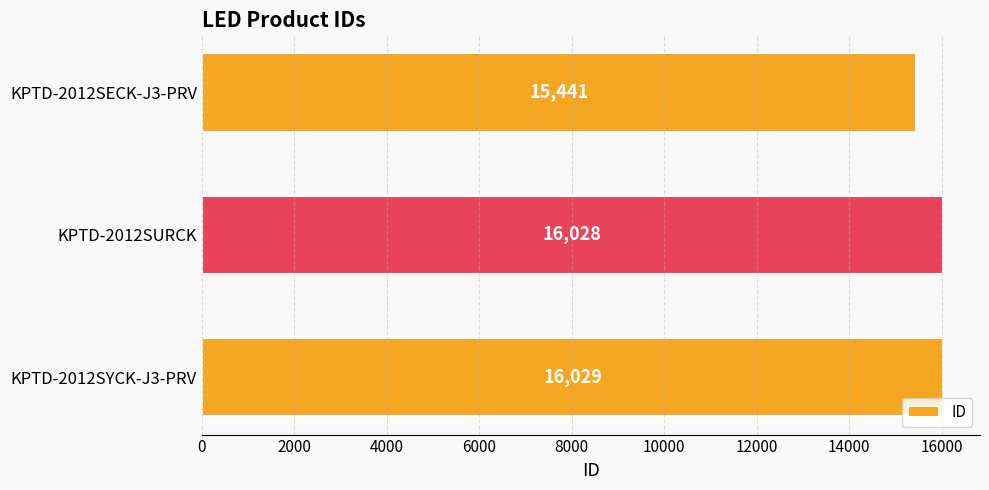

Reading top to bottom, extract all data points from this chart.

KPTD-2012SECK-J3-PRV=15441	KPTD-2012SURCK=16028	KPTD-2012SYCK-J3-PRV=16029